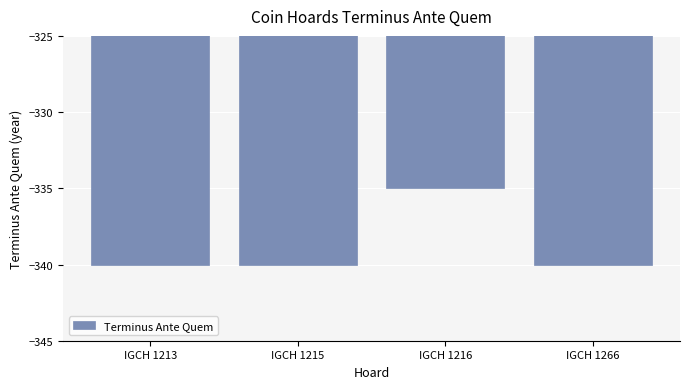

Are the bars horizontal?

No